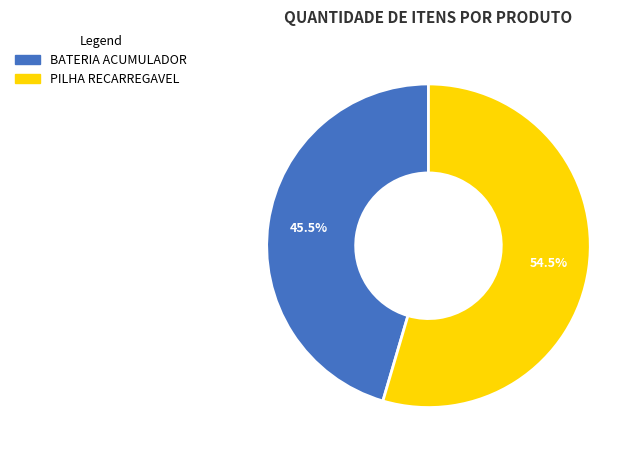

To the nearest percent, what is the difference between the PILHA RECARREGAVEL and BATERIA ACUMULADOR slice percentages?

9%